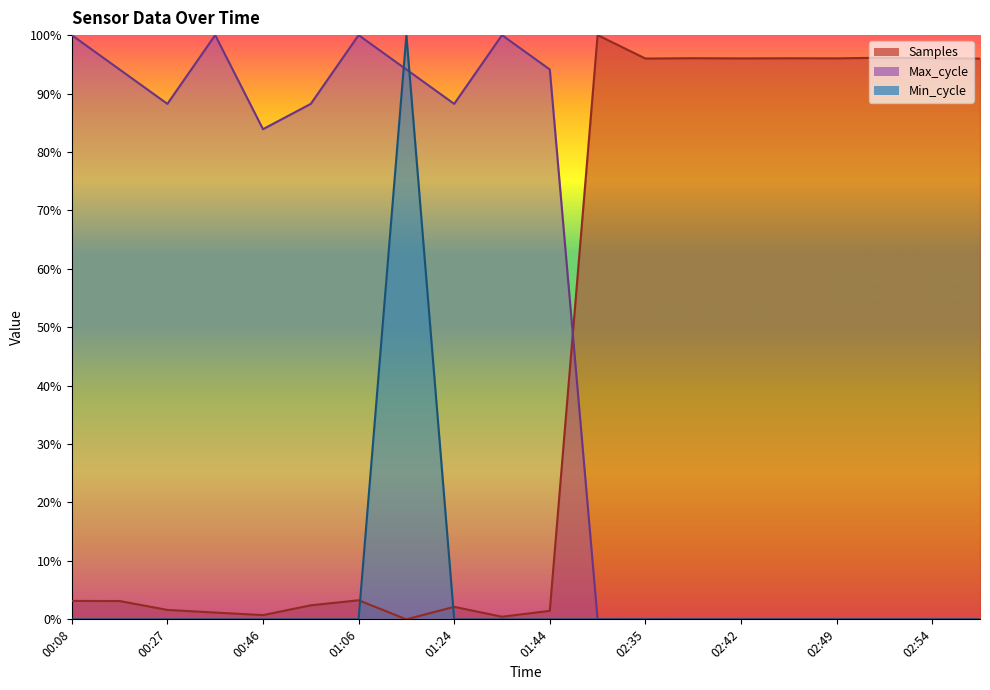

Reading left to right, extract all data points from this chart.

Samples: 00:08=3.2	00:18=3.1	00:27=1.6	00:37=1.2	00:46=0.7	00:55=2.4	01:06=3.3	01:15=0.0	01:24=2.1	01:35=0.4	01:44=1.5	02:32=100.0	02:35=96.0	02:37=96.0	02:42=96.0	02:47=96.0	02:49=96.0	02:52=96.1	02:54=96.0	02:57=96.0
Max_cycle: 00:08=100.0	00:18=94.1	00:27=88.2	00:37=100.0	00:46=83.9	00:55=88.2	01:06=100.0	01:15=94.1	01:24=88.2	01:35=100.0	01:44=94.1	02:32=0.0	02:35=0.0	02:37=0.0	02:42=0.0	02:47=0.0	02:49=0.0	02:52=0.0	02:54=0.0	02:57=0.0
Min_cycle: 00:08=0.0	00:18=0.0	00:27=0.0	00:37=0.0	00:46=0.0	00:55=0.0	01:06=0.0	01:15=100.0	01:24=0.0	01:35=0.0	01:44=0.0	02:32=0.0	02:35=0.0	02:37=0.0	02:42=0.0	02:47=0.0	02:49=0.0	02:52=0.0	02:54=0.0	02:57=0.0